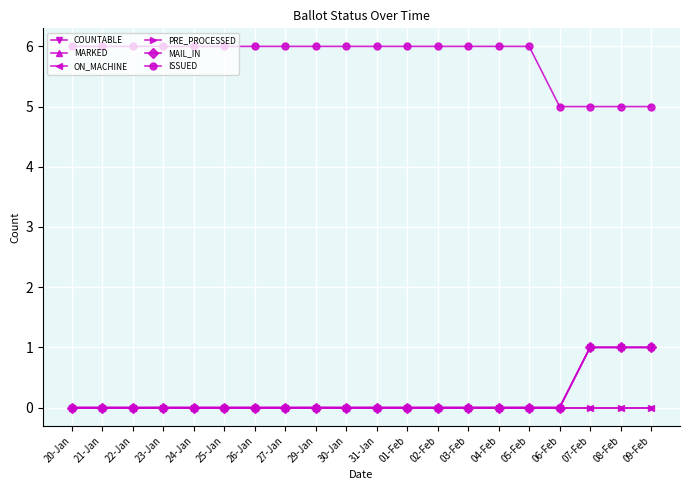

What is the value of the ISSUED point at the 5th from the left?

6